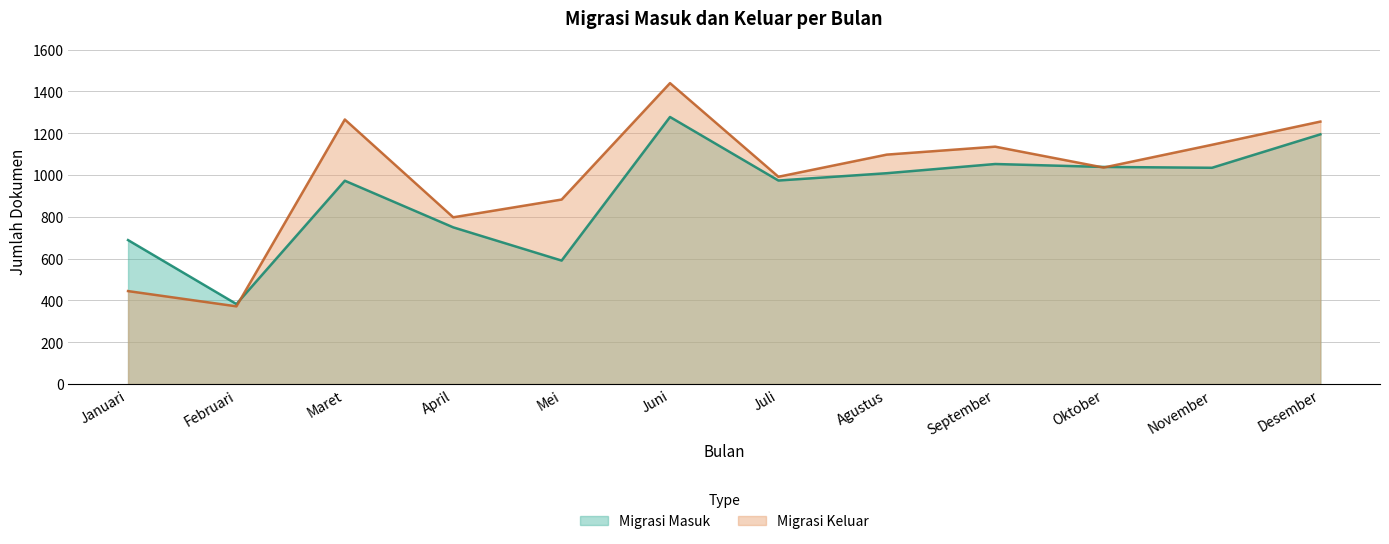

Which series has the widest spread of values?

Migrasi Keluar